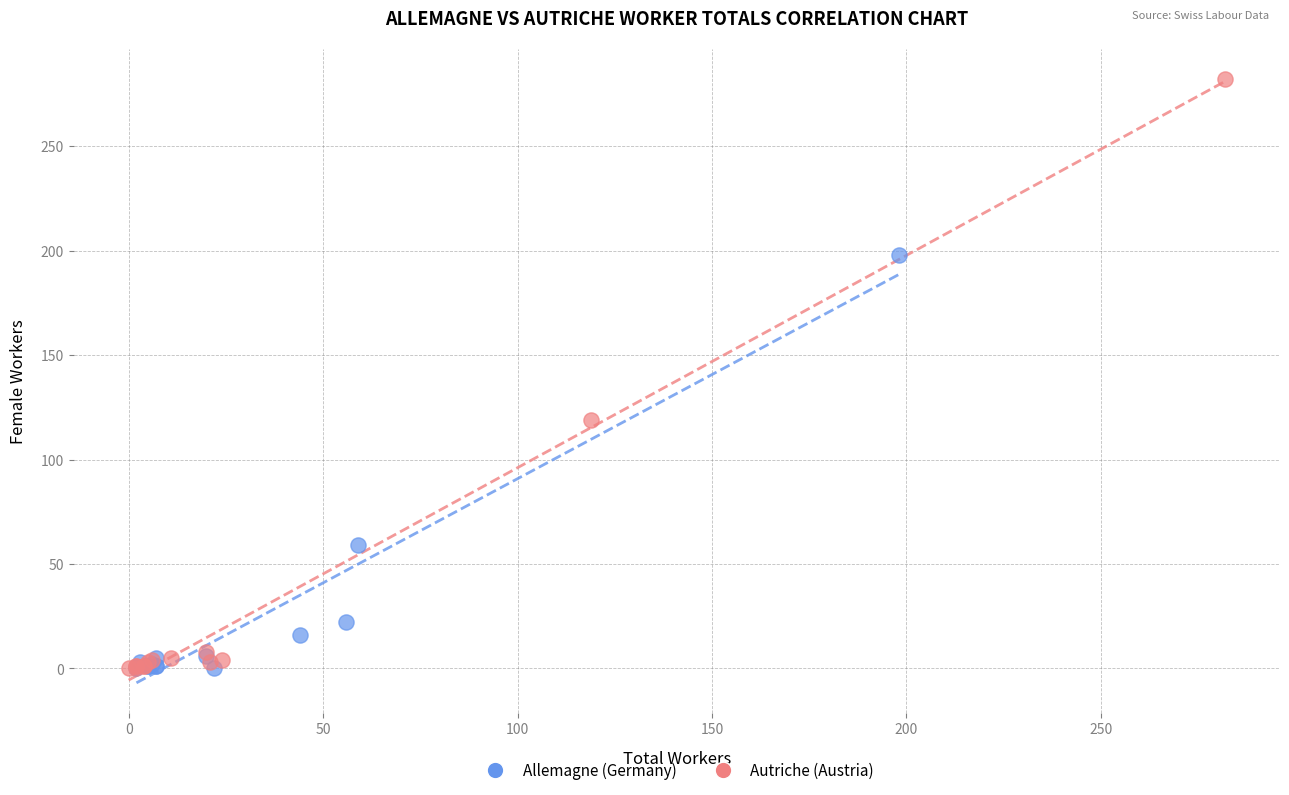

What are all the series names shown in the legend?

Allemagne (Germany), Autriche (Austria)